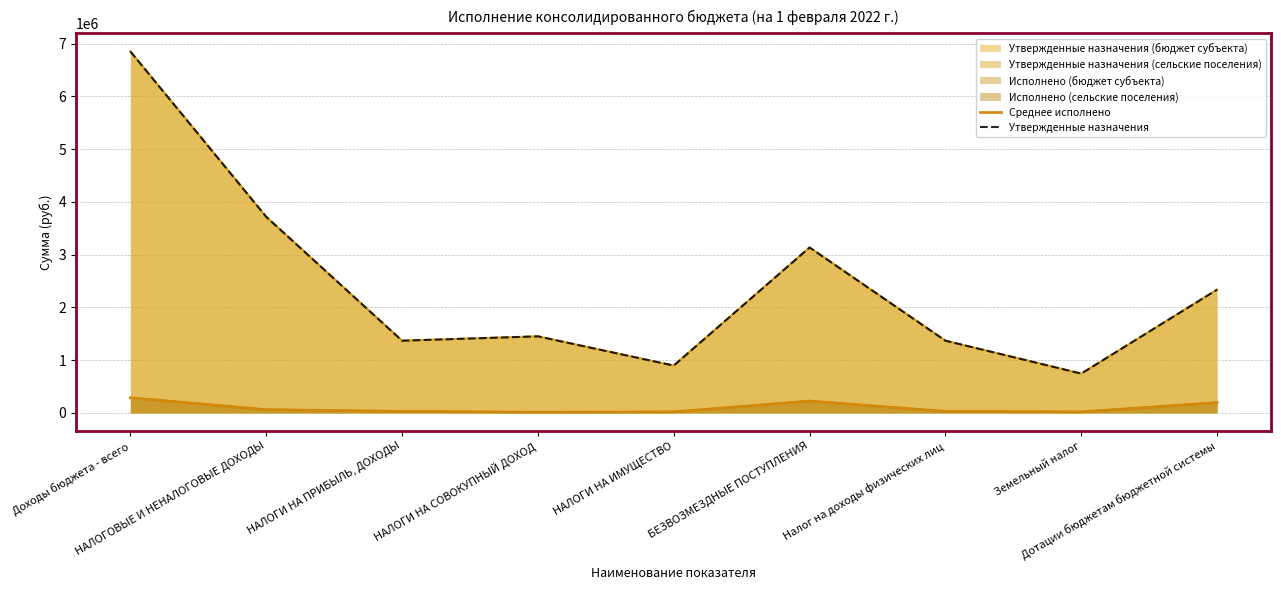

What is the difference between the highest and lowest values at Земельный налог?

726236.3